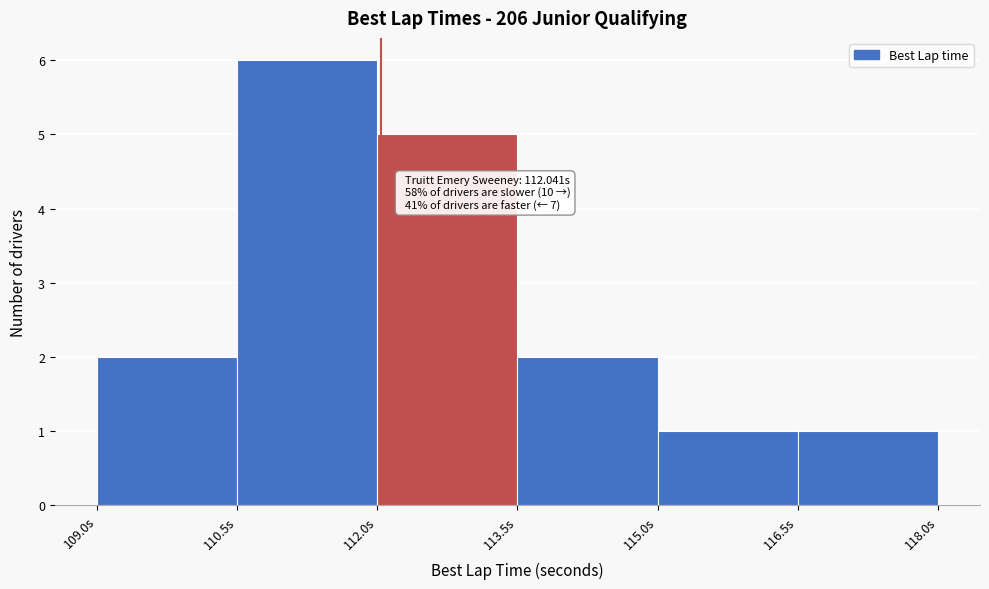

Over which range of the x-axis is the bar tallest?

110.5 to 112.0